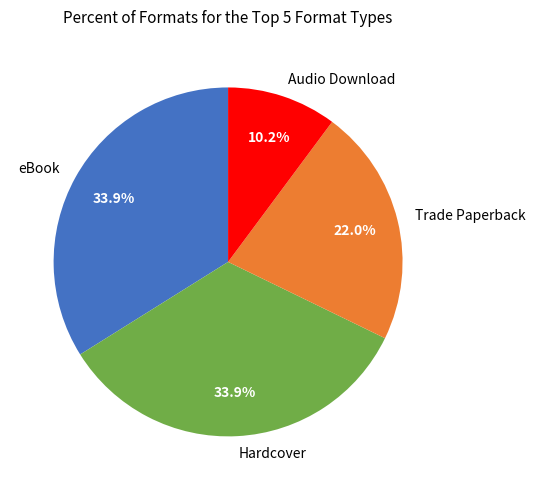

Is it true that Trade Paperback is 13% of the pie?

False